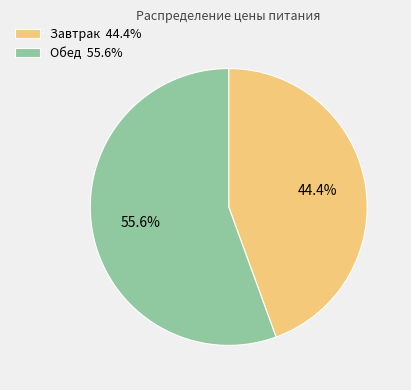

To the nearest percent, what is the difference between the Завтрак and Обед slice percentages?

11%